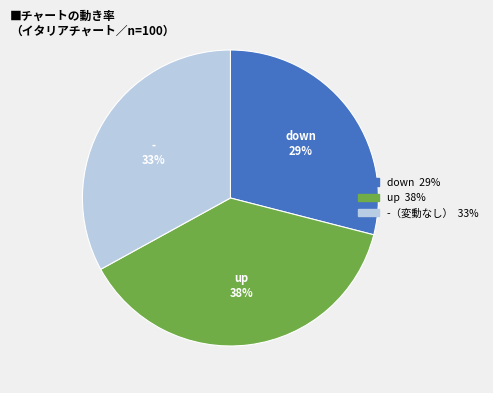

To the nearest percent, what is the average slice percentage?

33%